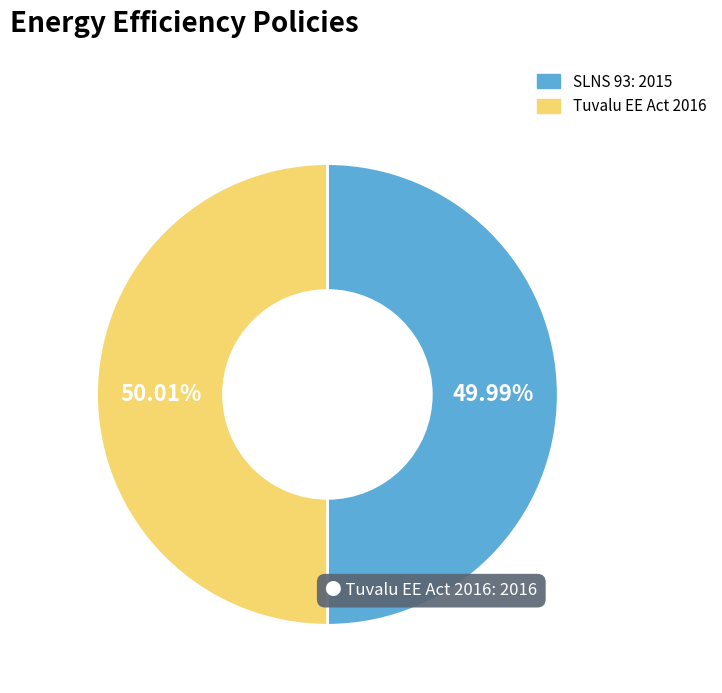

How many segments does this pie chart have?

2